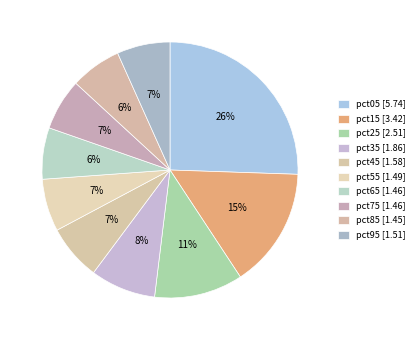

Is there any slice that represents more than half of the pie?

No